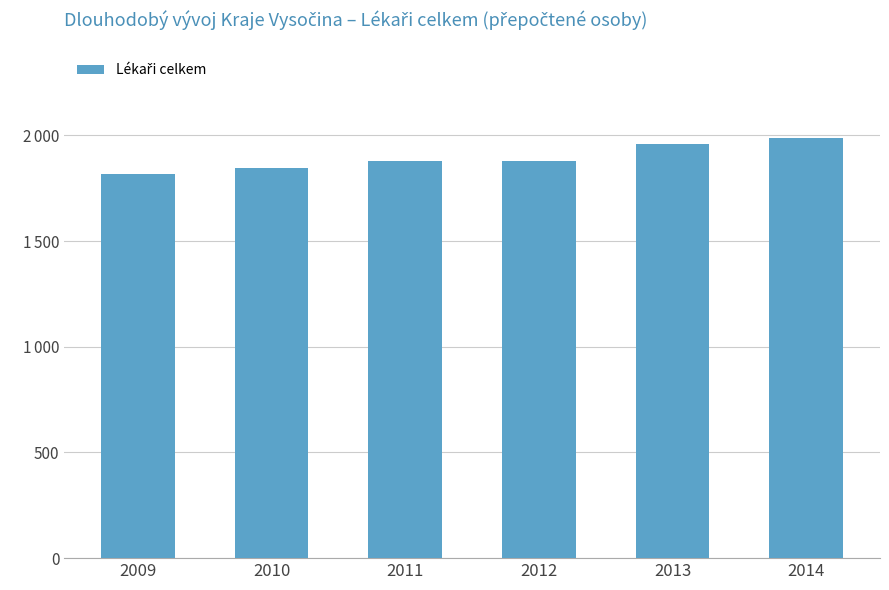

Between 2013 and 2011, which is larger?

2013